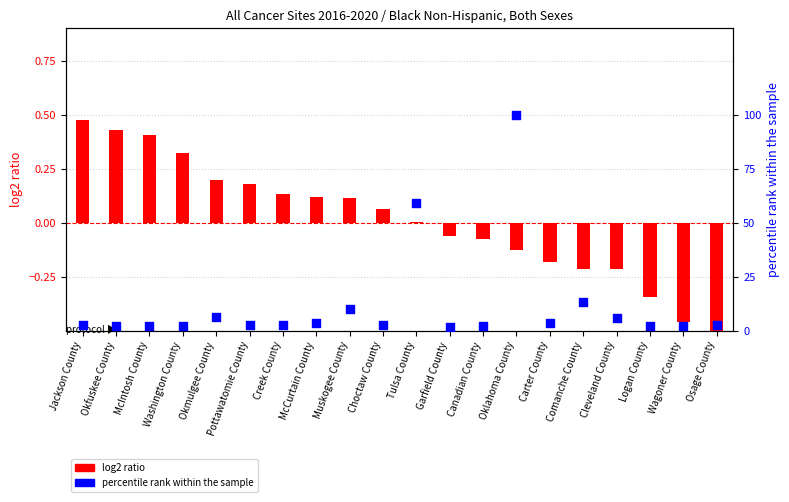

Which series has the largest Y range (max minus min)?

percentile rank within the sample